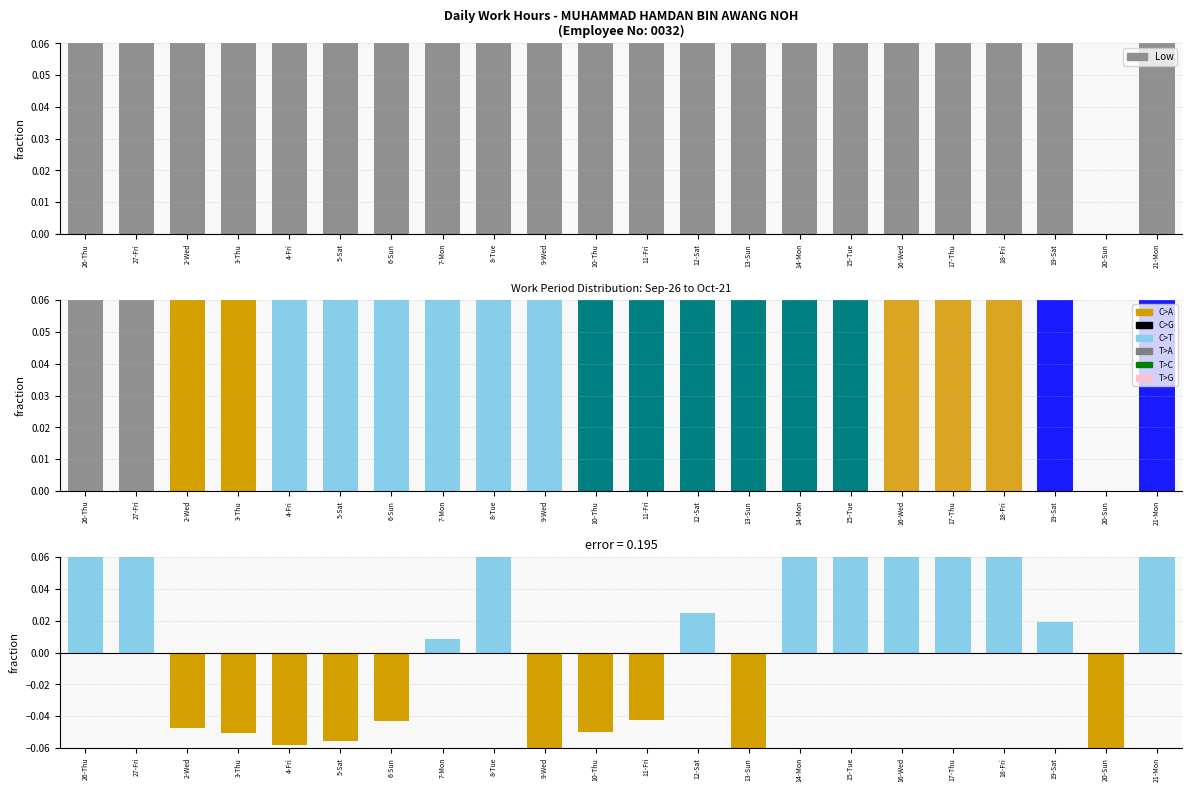

What is the label of the 4th bar from the right?

18-Fri